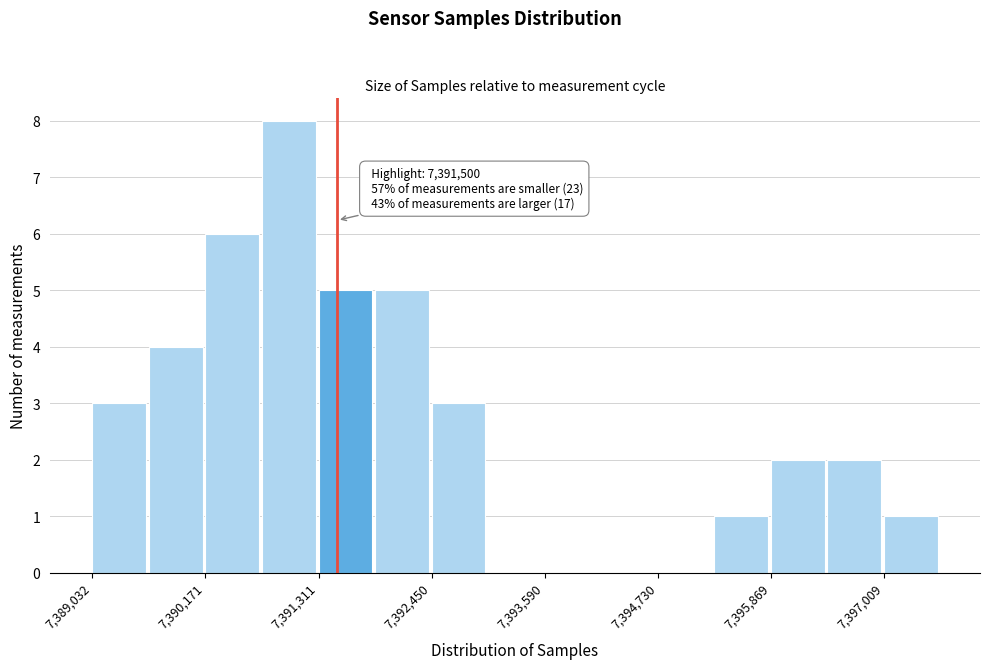

Read against the x-axis, roughly where is the centre of the tallest bar?

7391000